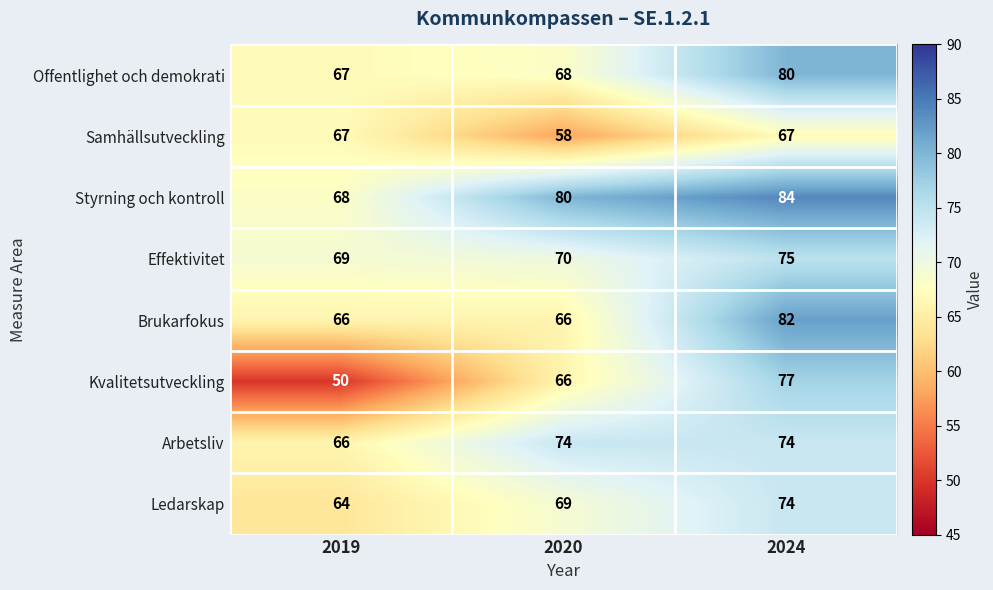

Which series has the largest total across all categories?

Styrning och kontroll